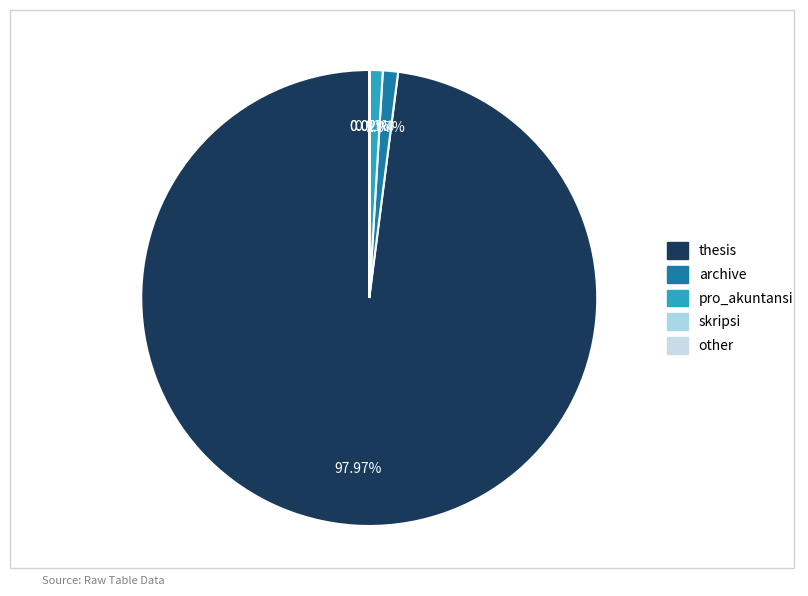

What is the change in value from thesis to other?

-4739